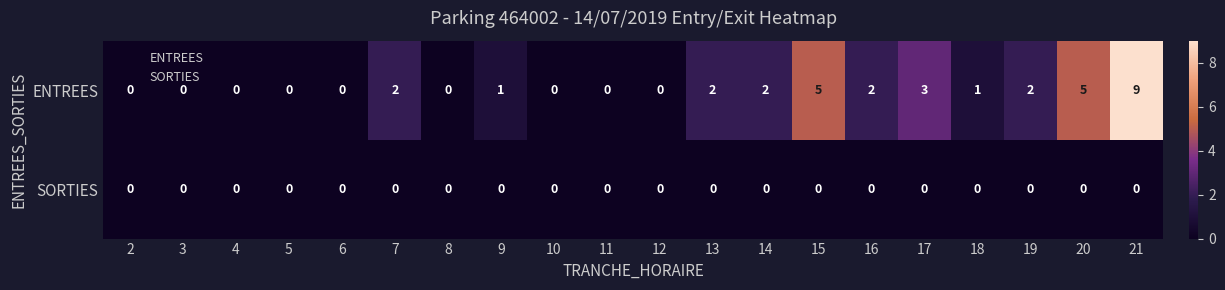

Which label corresponds to the largest value in the chart?

21